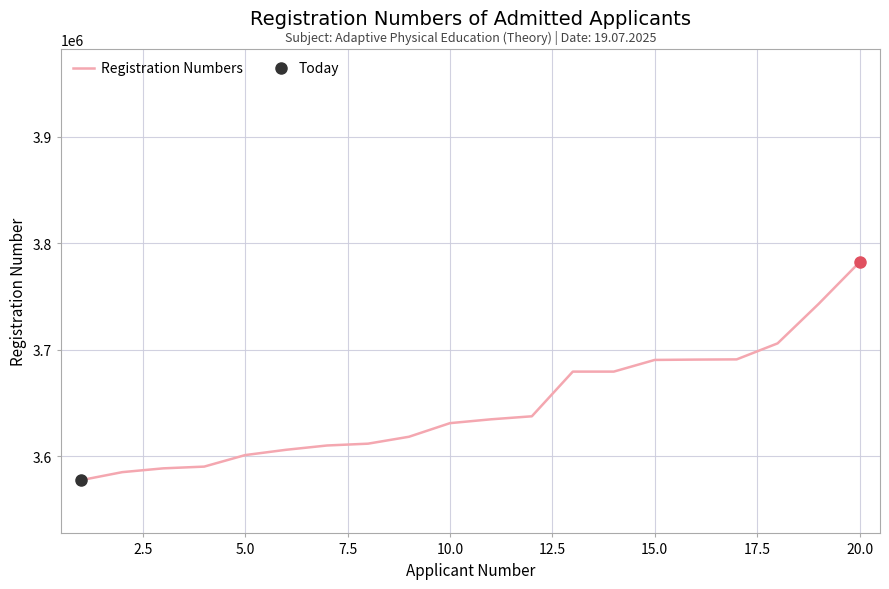

Count the number of data series in this chart.

1